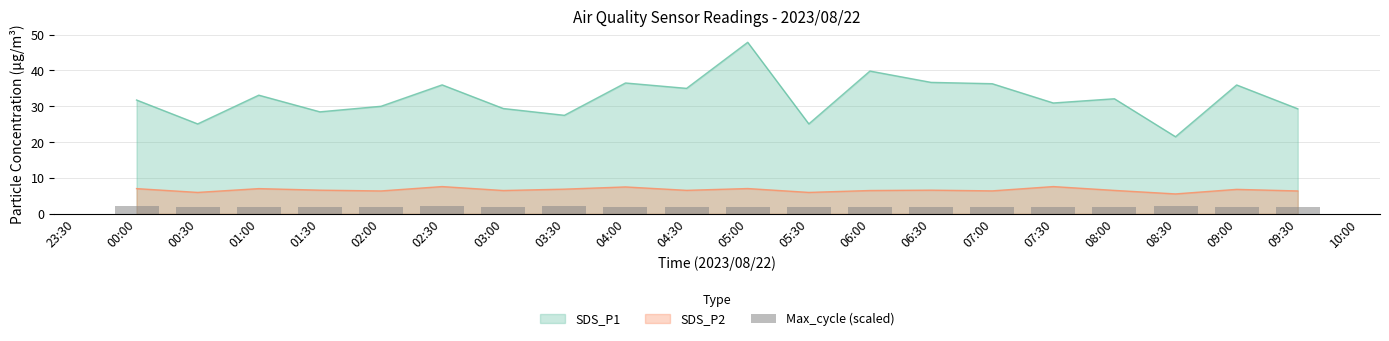

Which category has the lowest value in the SDS_P1 series?

08:30